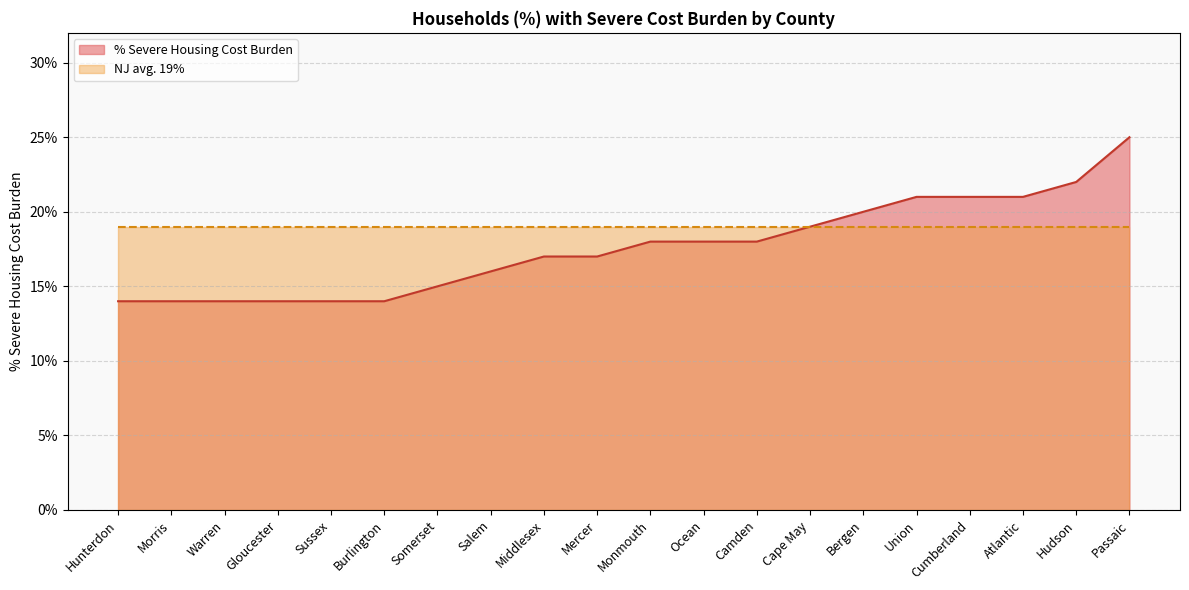

What is the sum of all values?

3.5